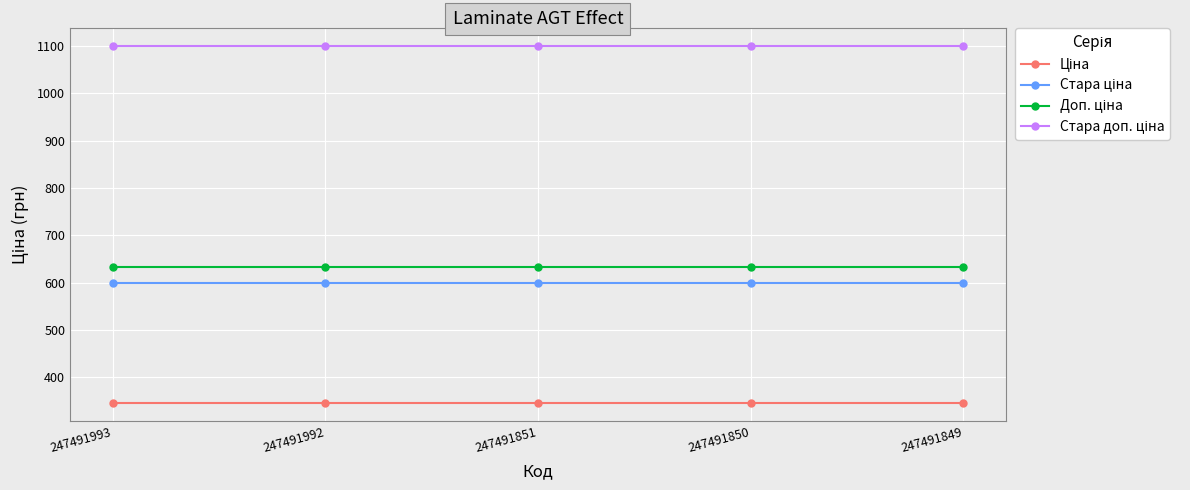

True or false: Стара доп. ціна has a value of 1100.0 at 247491993.

True